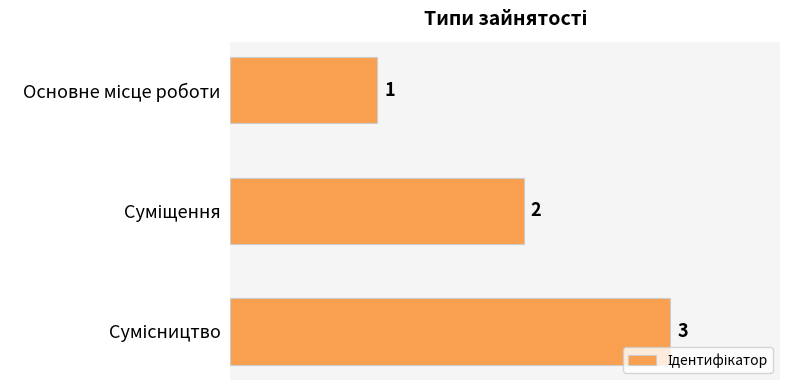

What is the sum of all values?

6